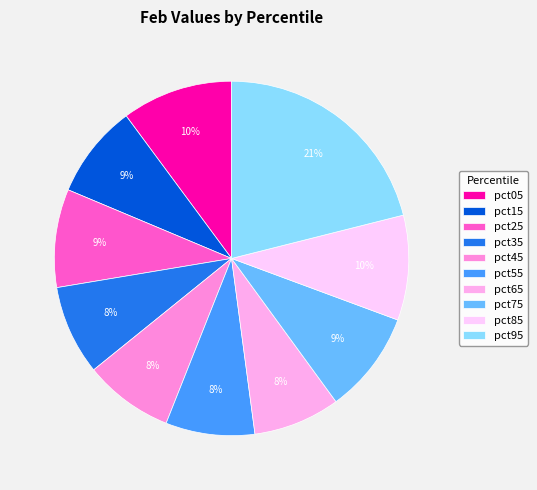

To the nearest percent, what is the combined percentage of pct95 and pct05?

31%